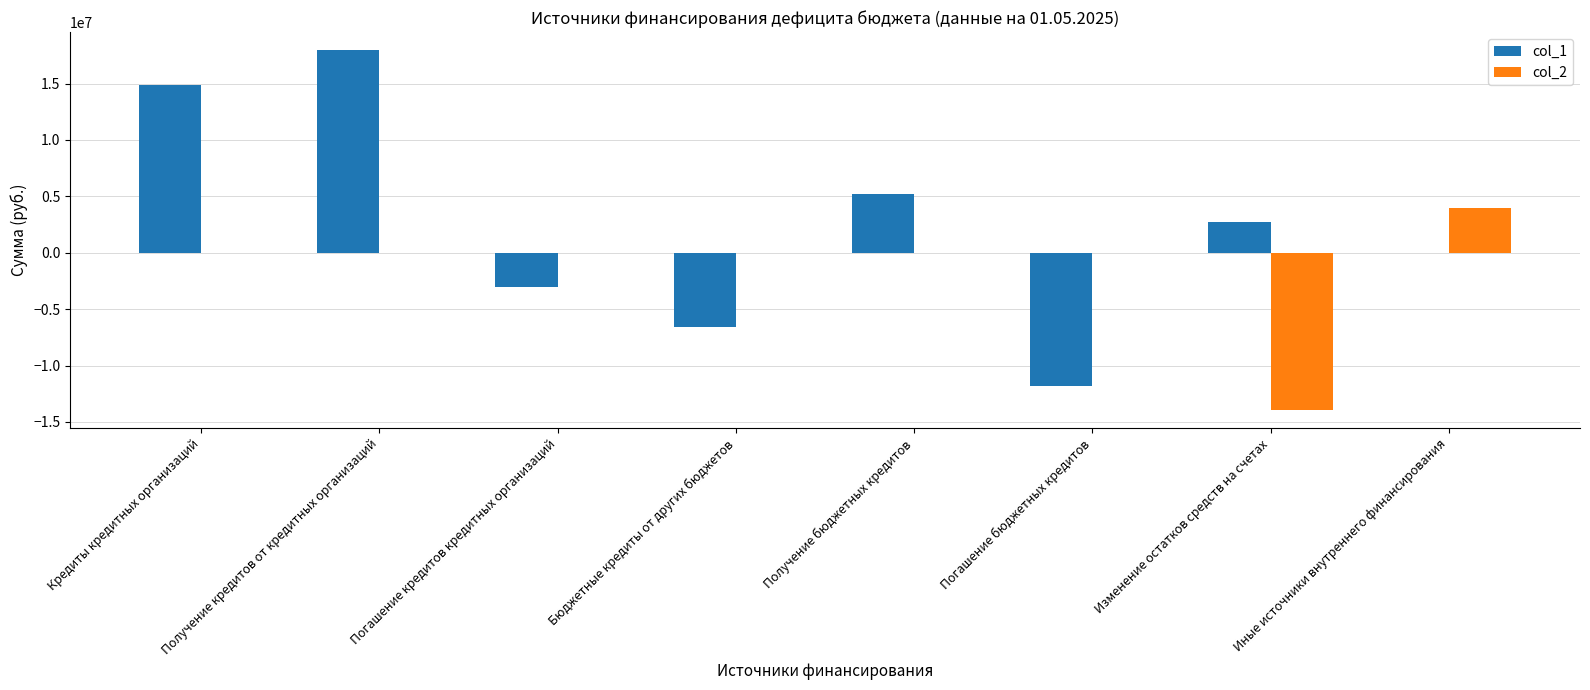

What is the greatest value displayed?

17966338.4